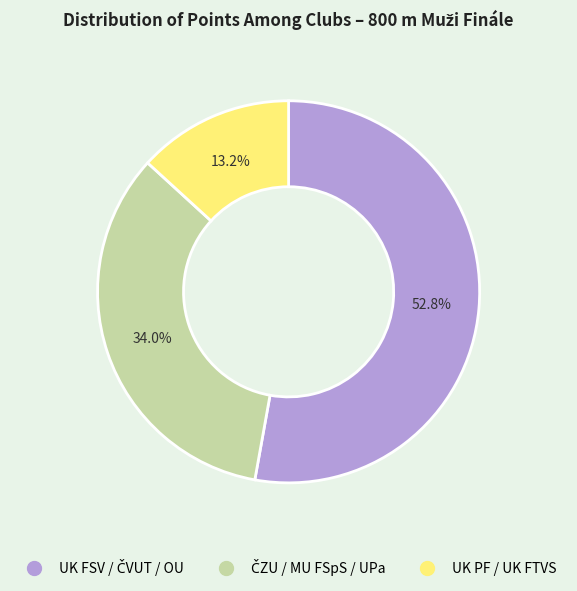

How many slices are in this pie chart?

3